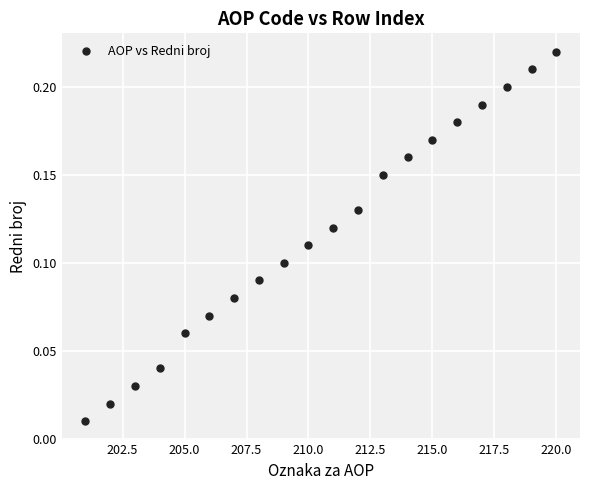

What is the range of X values (max minus min)?

19.0